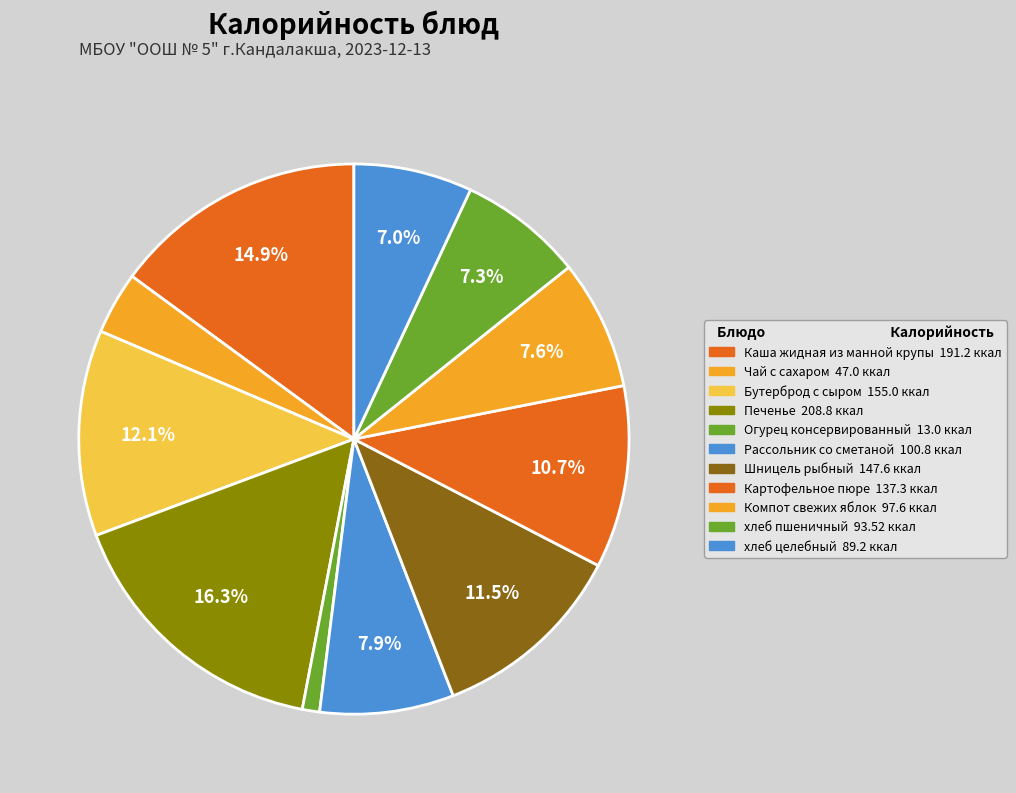

Which slice is the smallest?

Огурец консервированный